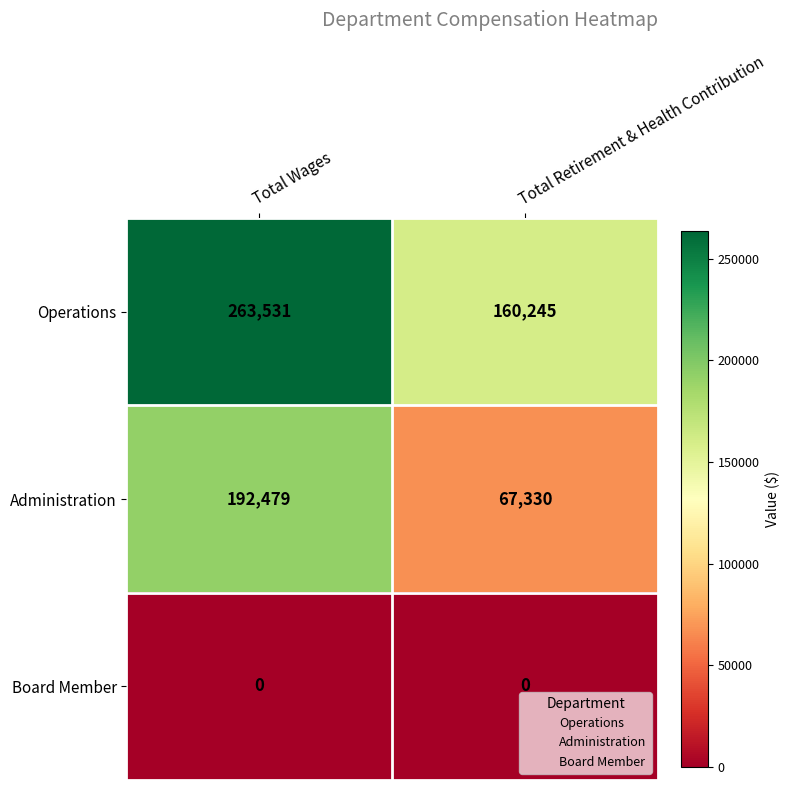

What is the greatest value displayed?

263531